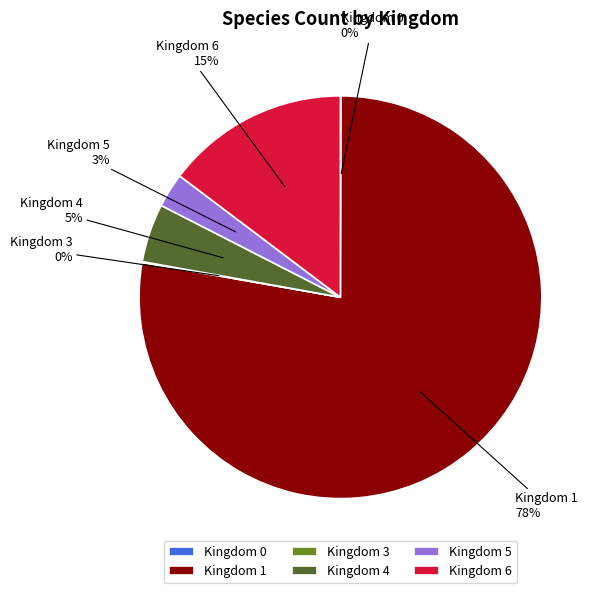

What percentage is the Kingdom 4 slice, to the nearest percent?

5%